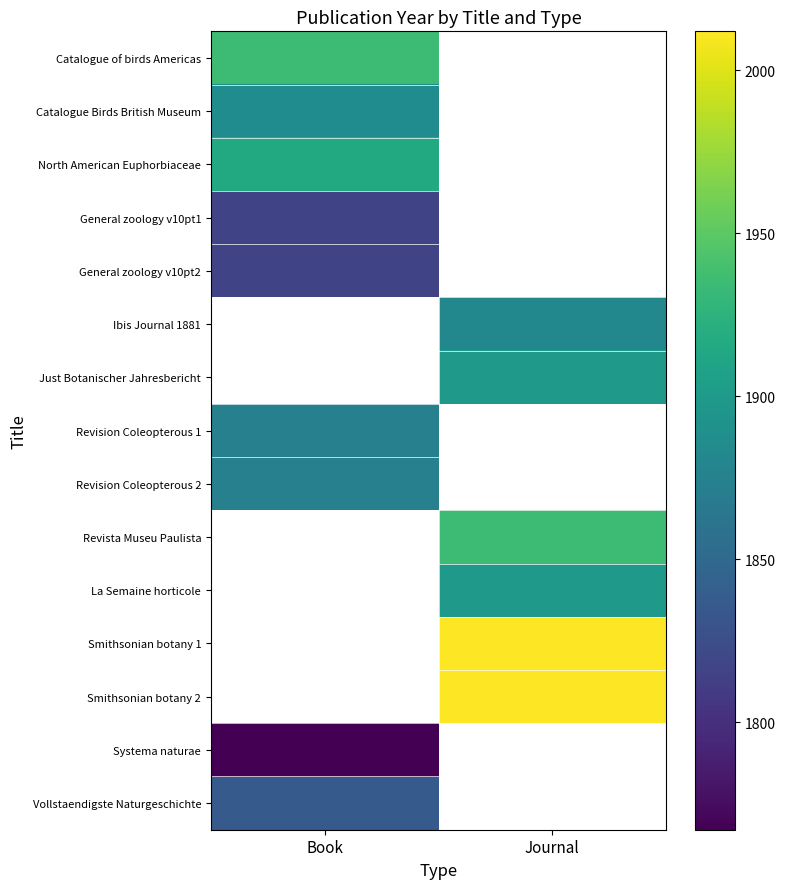

Between Book and Journal, which is larger?

Journal